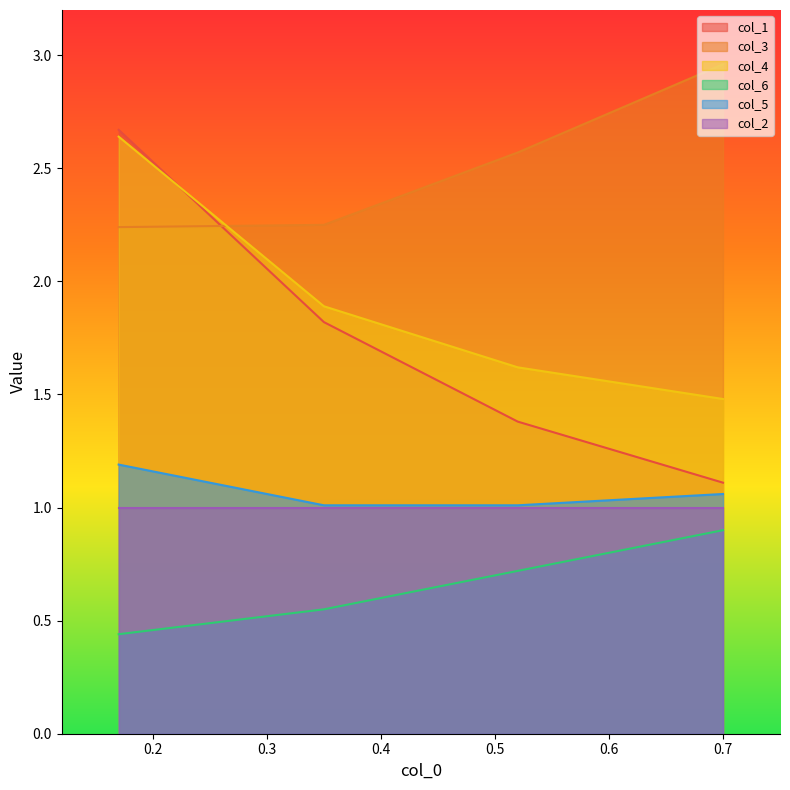

True or false: col_2 and col_3 intersect in this chart.

False